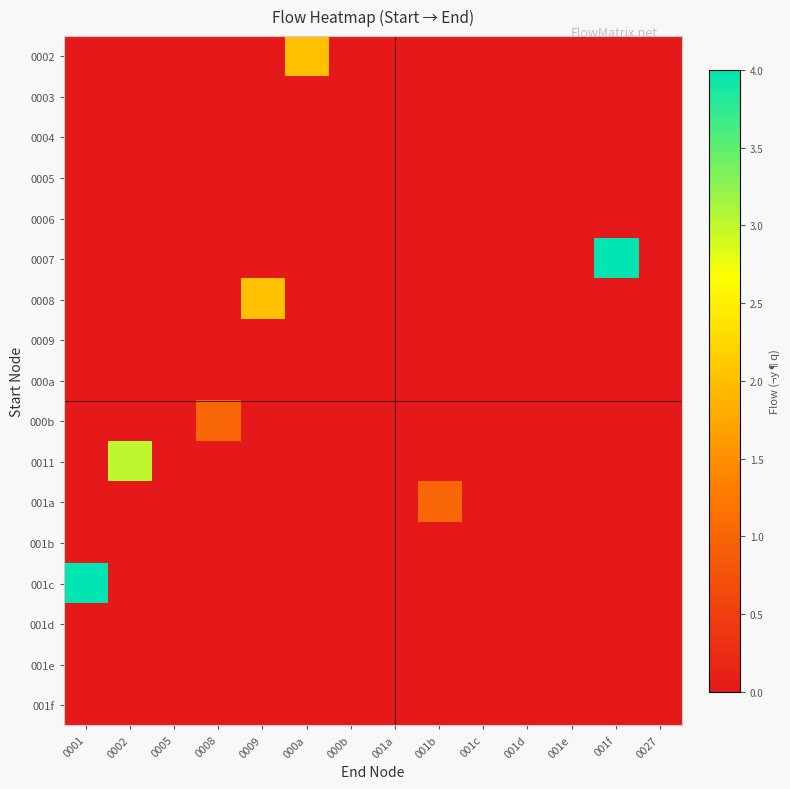

At which category is the sum across all series the highest?

0001